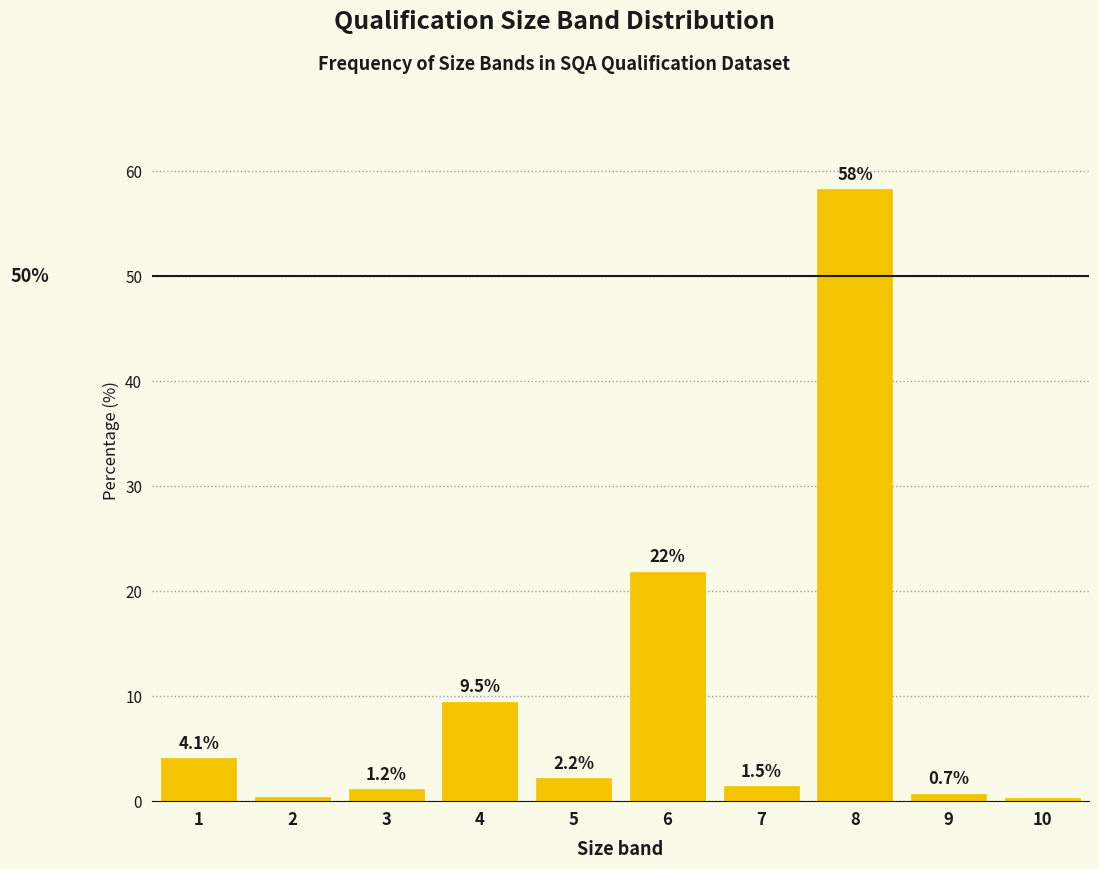

The value at 1 is 4.1. True or false?

True